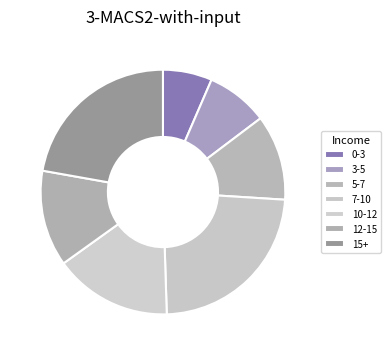

Is 12-15 the majority of the pie?

No